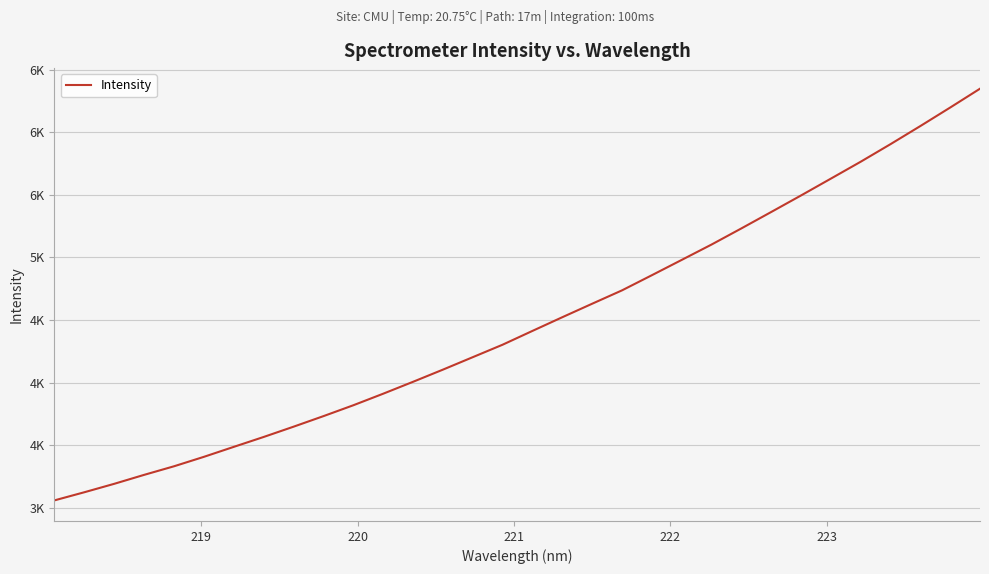

Is this an area chart (filled region under the line)?

No